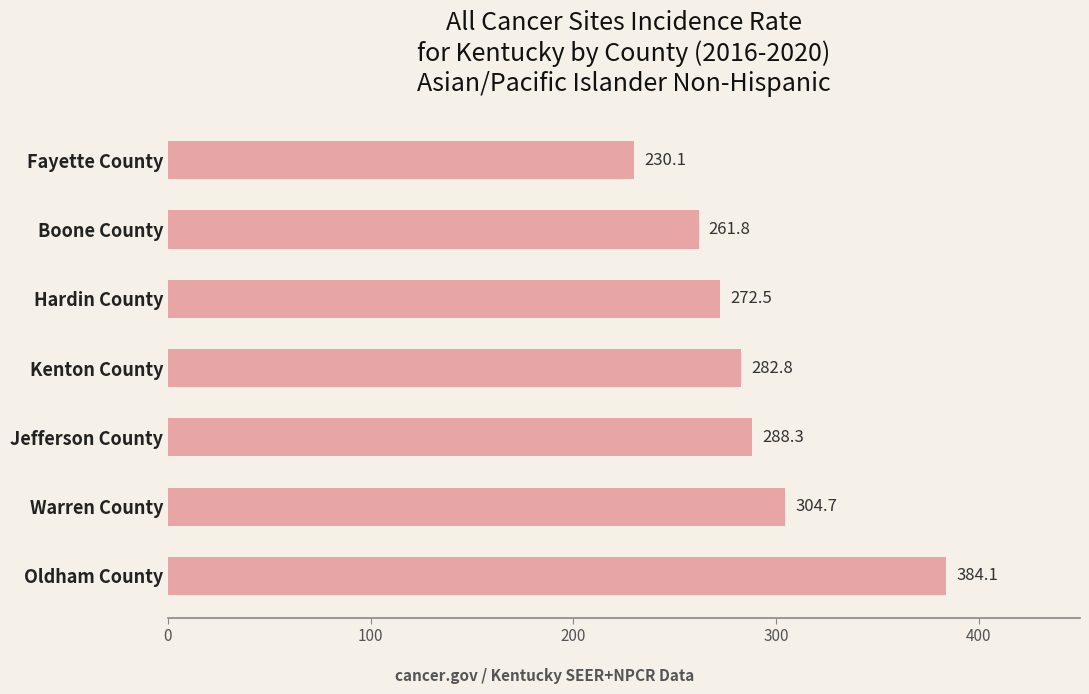

Reading top to bottom, list all the values displayed in this chart.

230.1	261.8	272.5	282.8	288.3	304.7	384.1